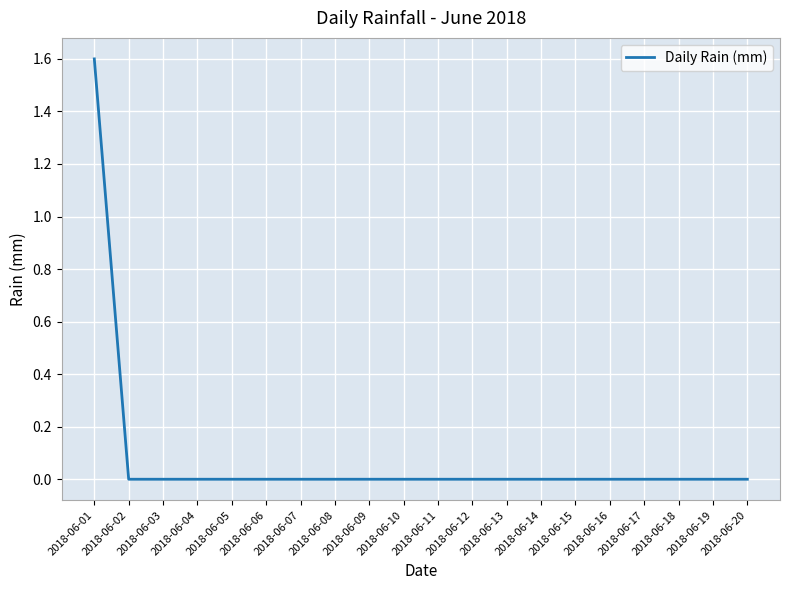

What is the maximum value shown in the chart?

1.6